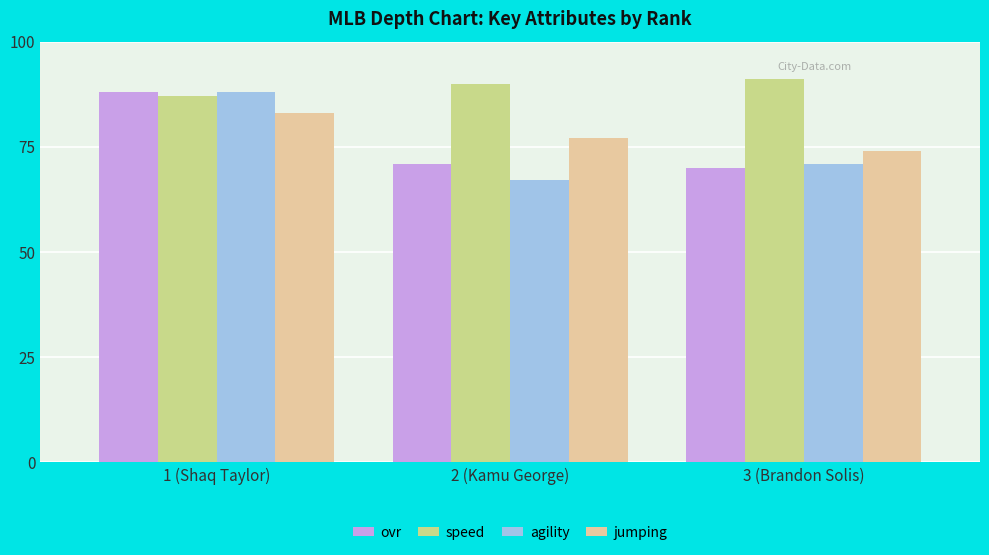

What is the value of the speed bar at the 1st from the left?

87